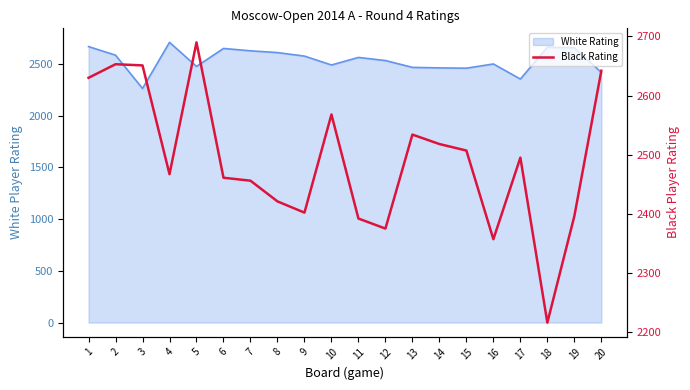

How many lines are shown in the chart?

1